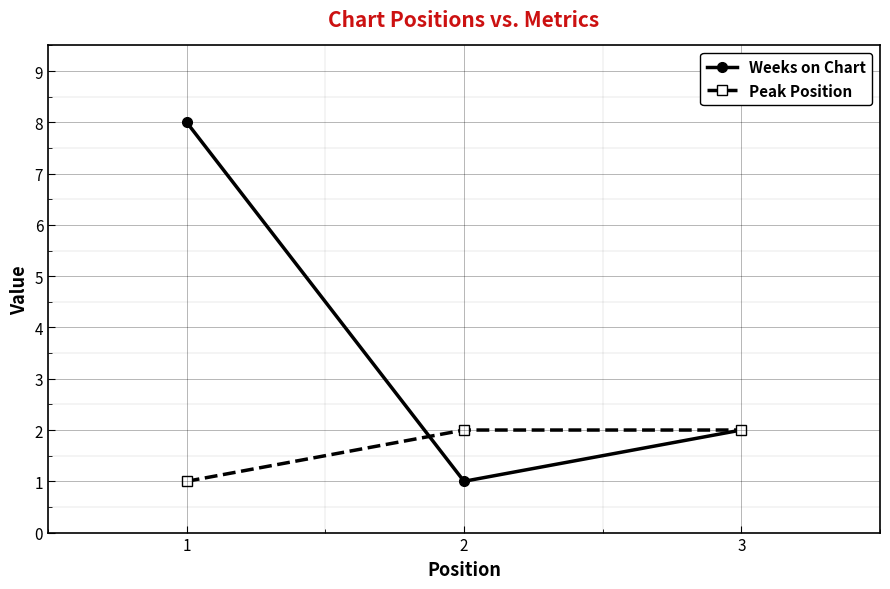

Which category has the highest value in the Weeks on Chart series?

1